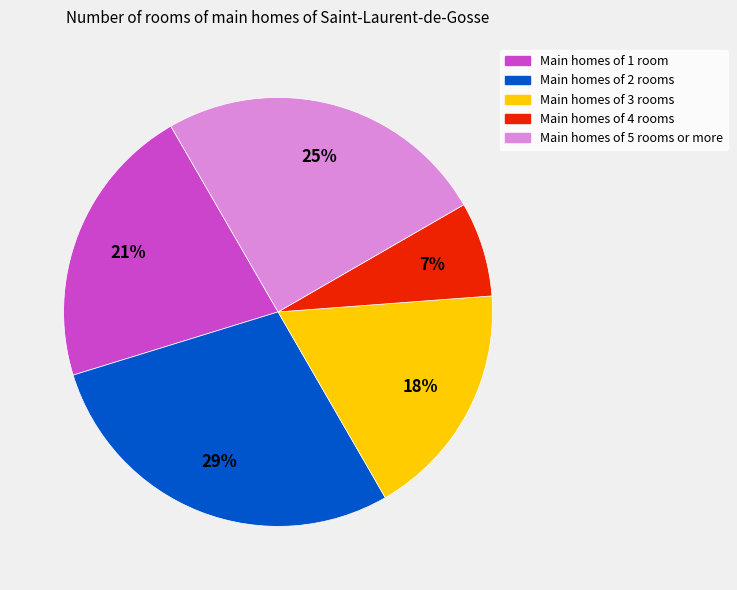

True or false: Main homes of 2 rooms accounts for 20% of the total.

False